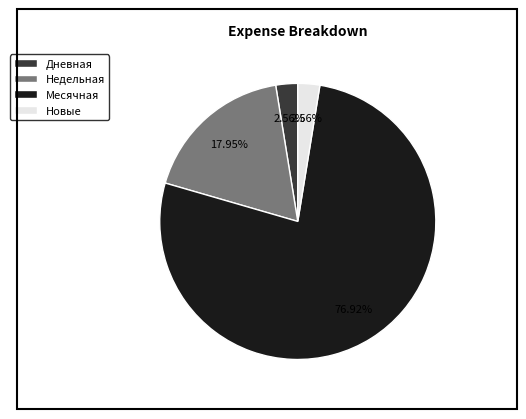

Which slice is the largest?

Месячная